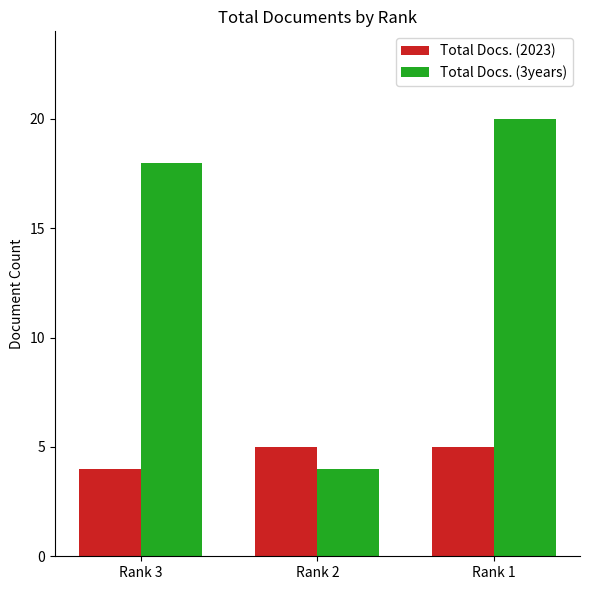

The Total Docs. (2023) series shows 7 at Rank 3. True or false?

False